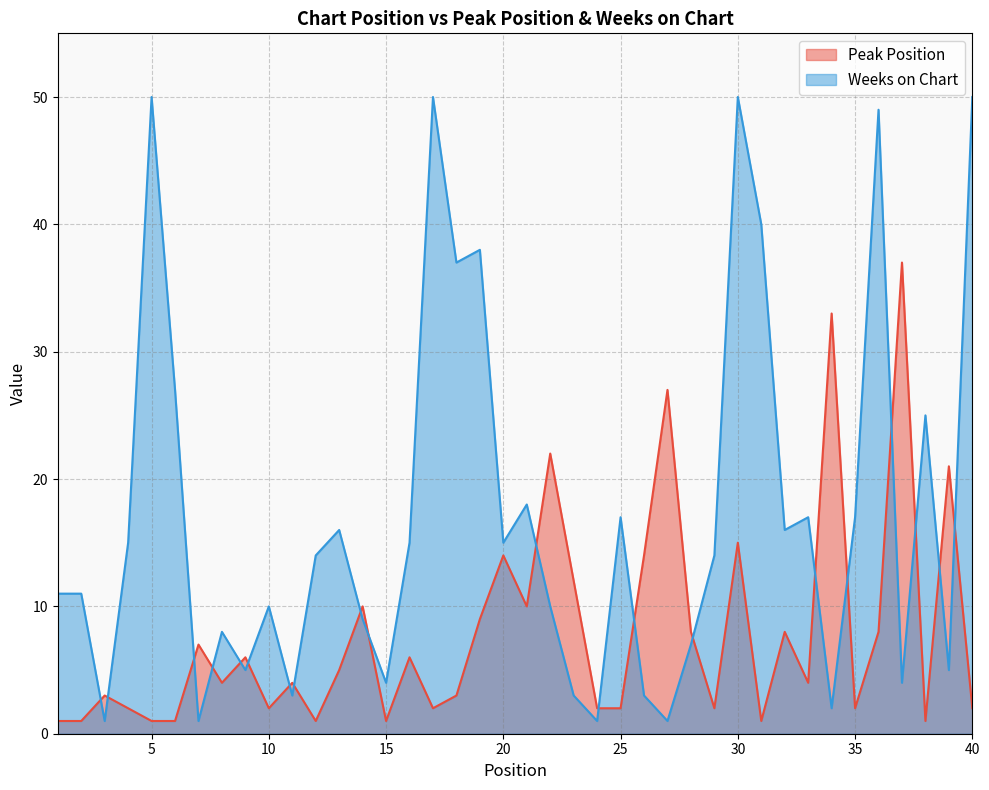

After their last crossing, which series has the higher values: Weeks on Chart or Peak Position?

Weeks on Chart